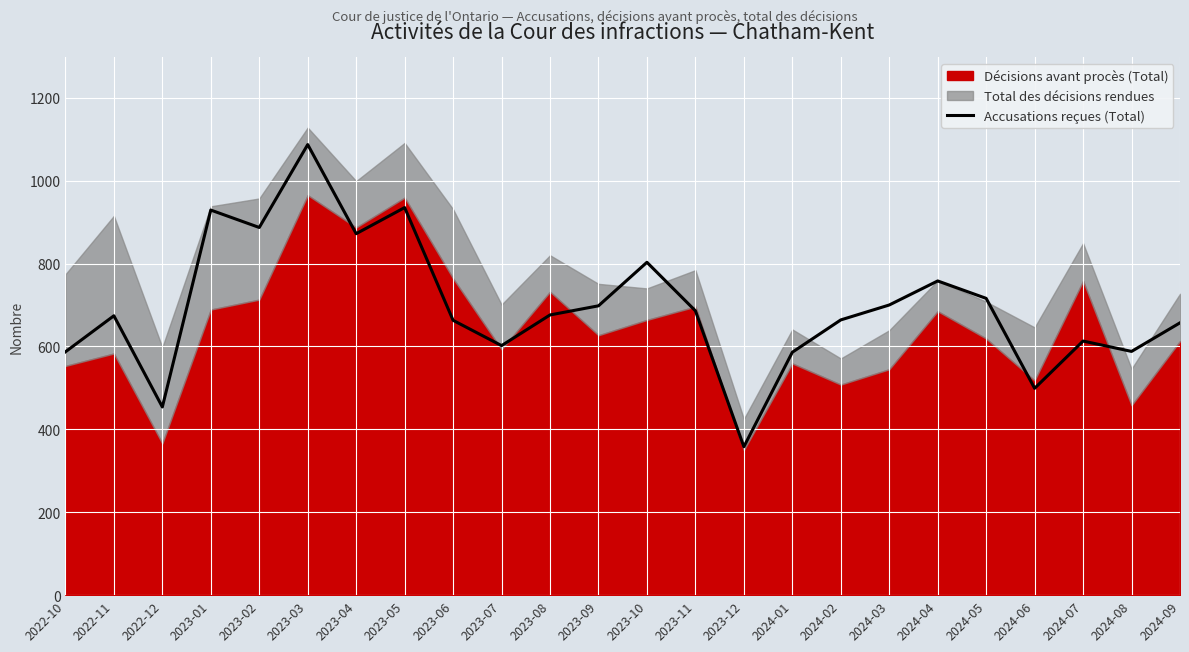

At which label does Accusations reçues (Total) reach its peak?

2023-03